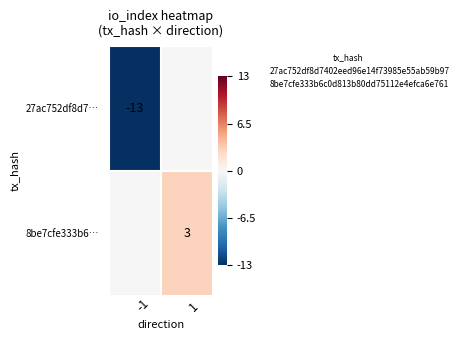

The 27ac752df8d7… series shows -13 at -1. True or false?

True